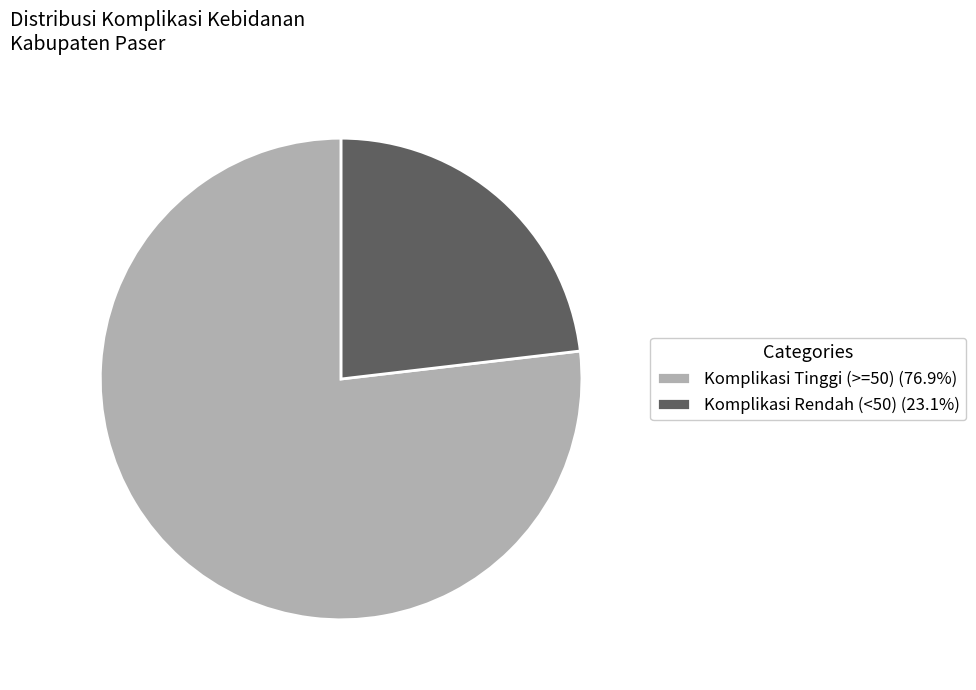

How many segments does this pie chart have?

2